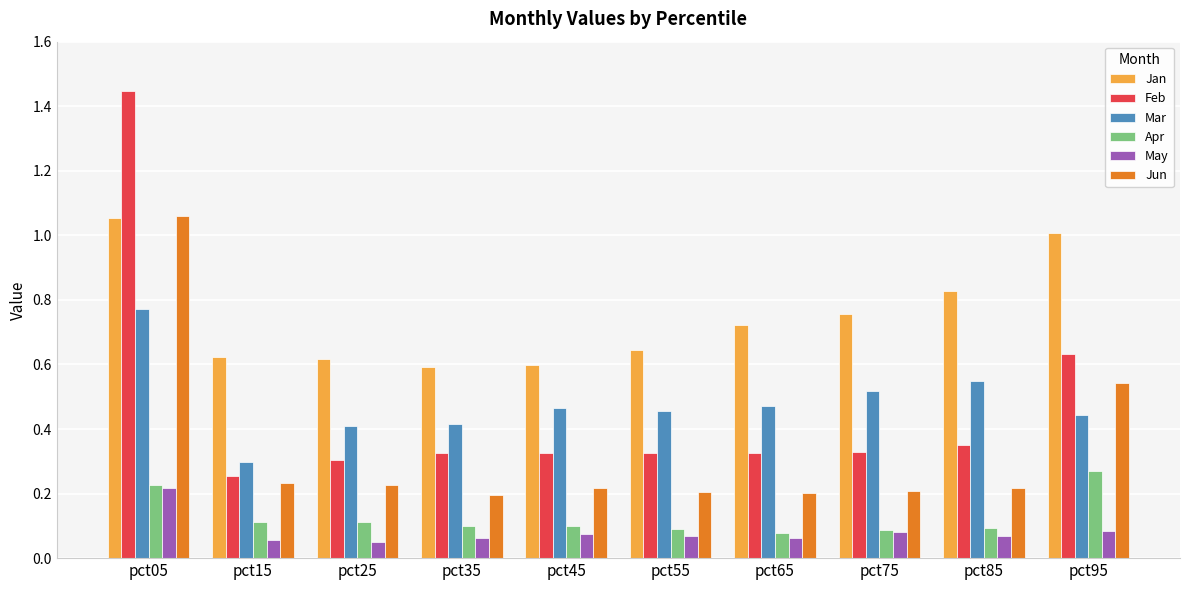

What is the sum of all Jun values?

3.3